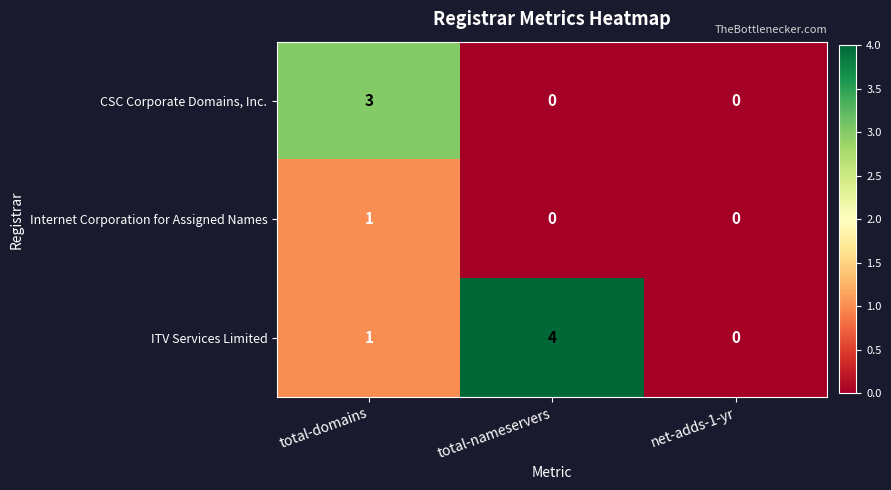

The value of Internet Corporation for Assigned Names at total-domains is 2. True or false?

False